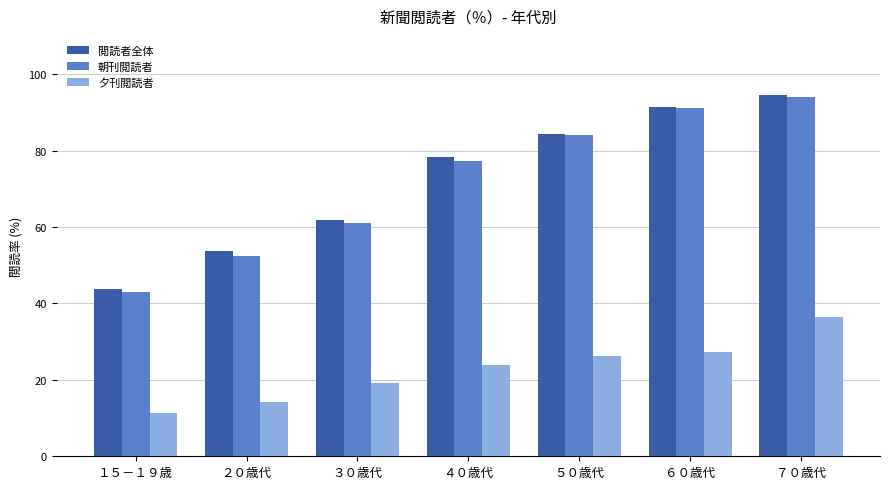

How many groups of bars are there?

7